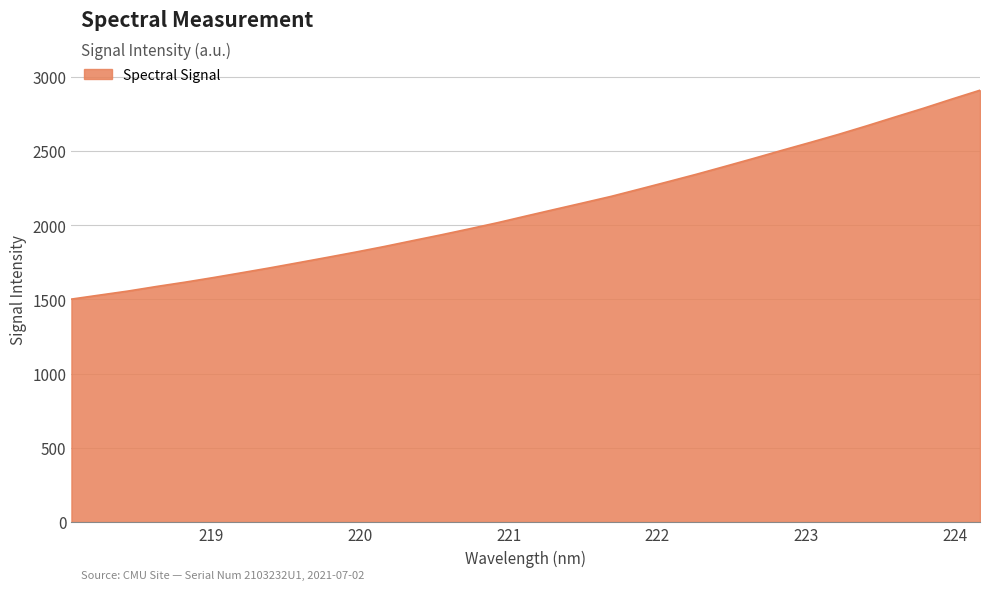

How many lines are shown in the chart?

1